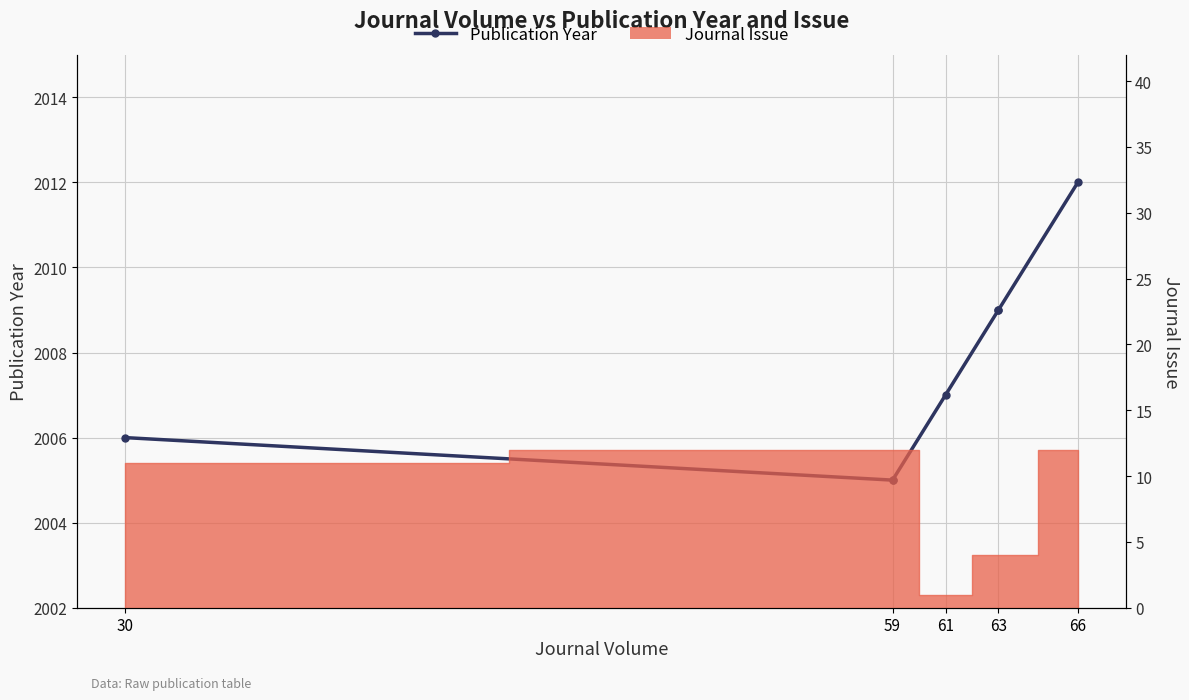

How many lines are shown in the chart?

1